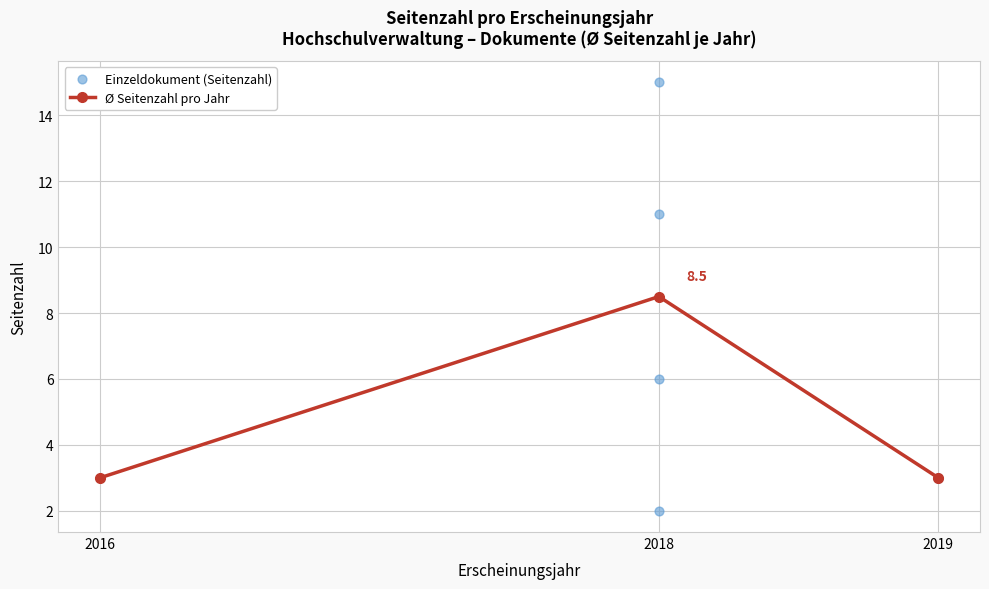

What is the value of the Ø Seitenzahl pro Jahr point at the 1st from the left?

3.0